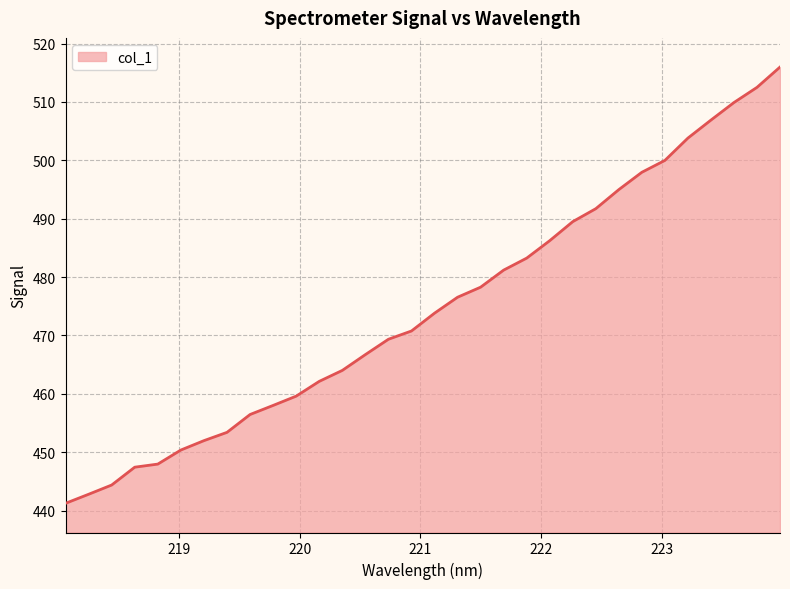

What is the maximum value shown in the chart?

516.0